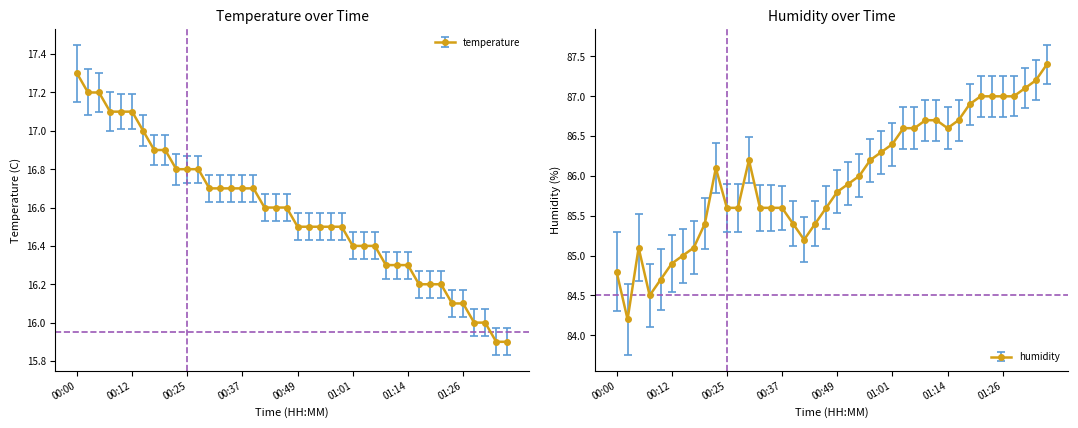

At which category does the chart reach its peak across all series?

01:36